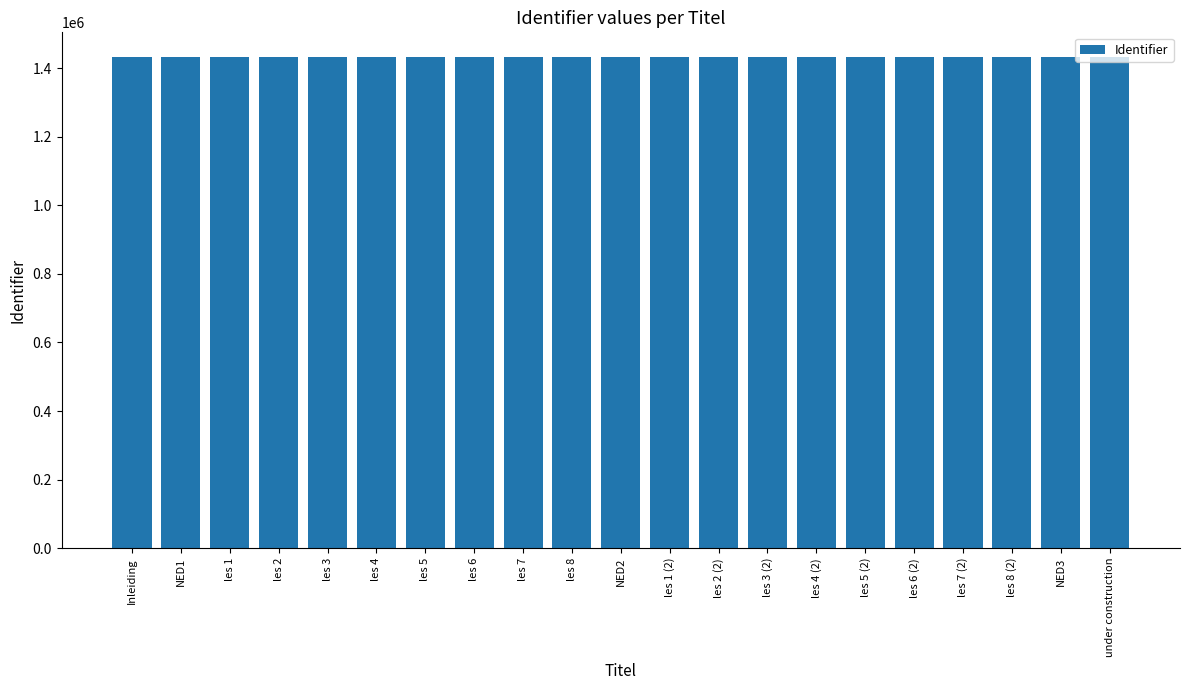

How many distinct data groups are displayed?

1